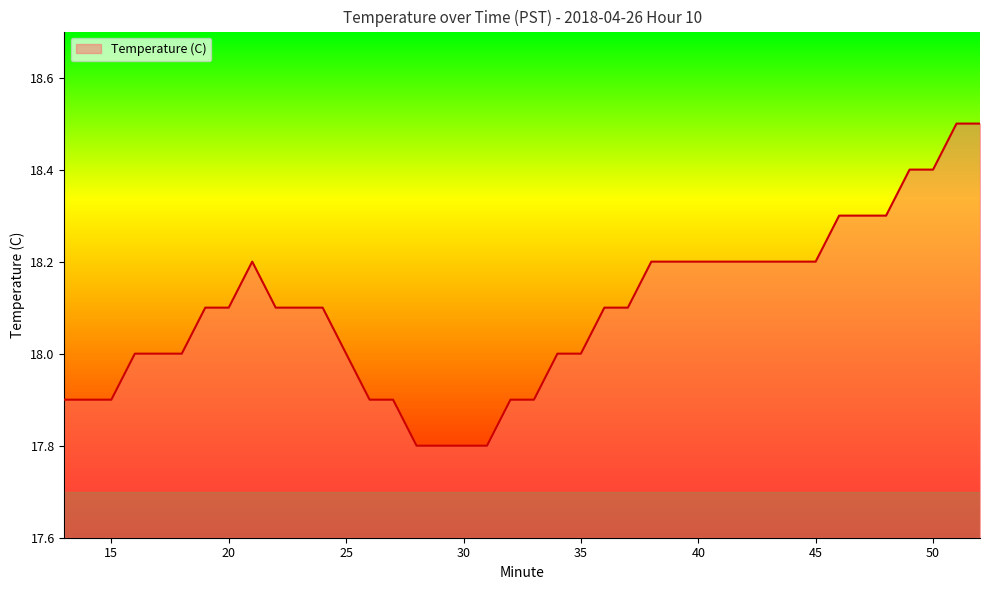

What is the minimum value shown in the chart?

17.8